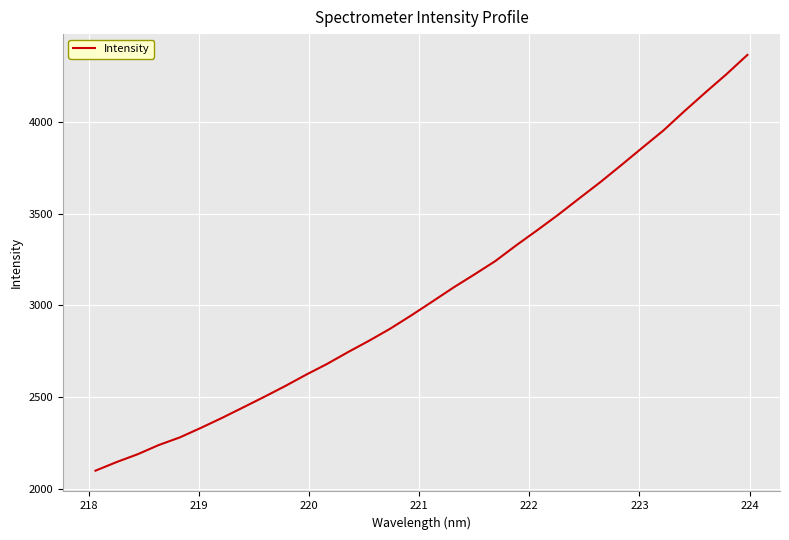

What is the maximum value shown in the chart?

4364.5